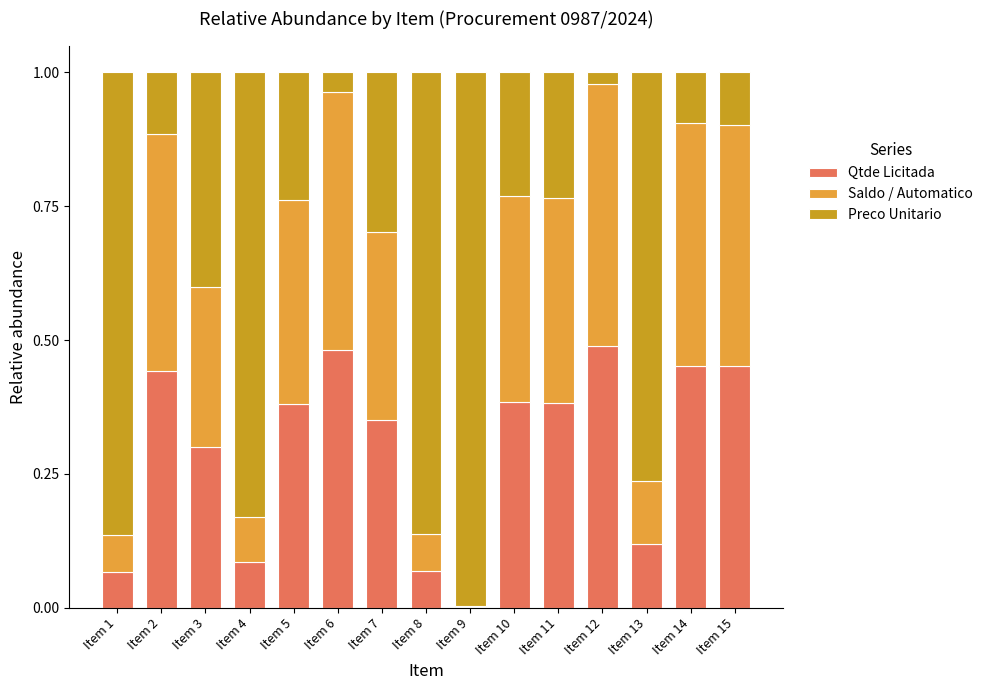

What is the total value across all series at Item 11?

1.0